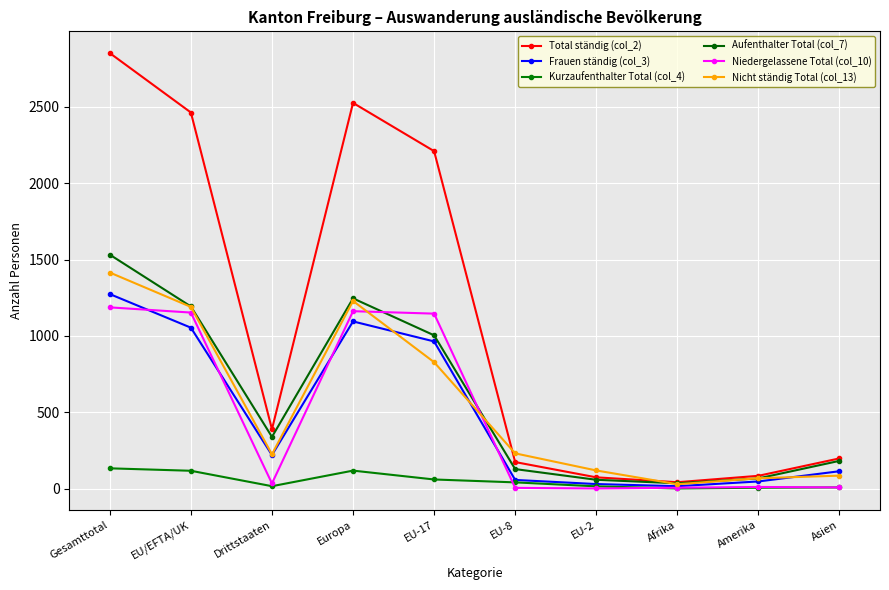

What is the total value across all series at EU-2?

297